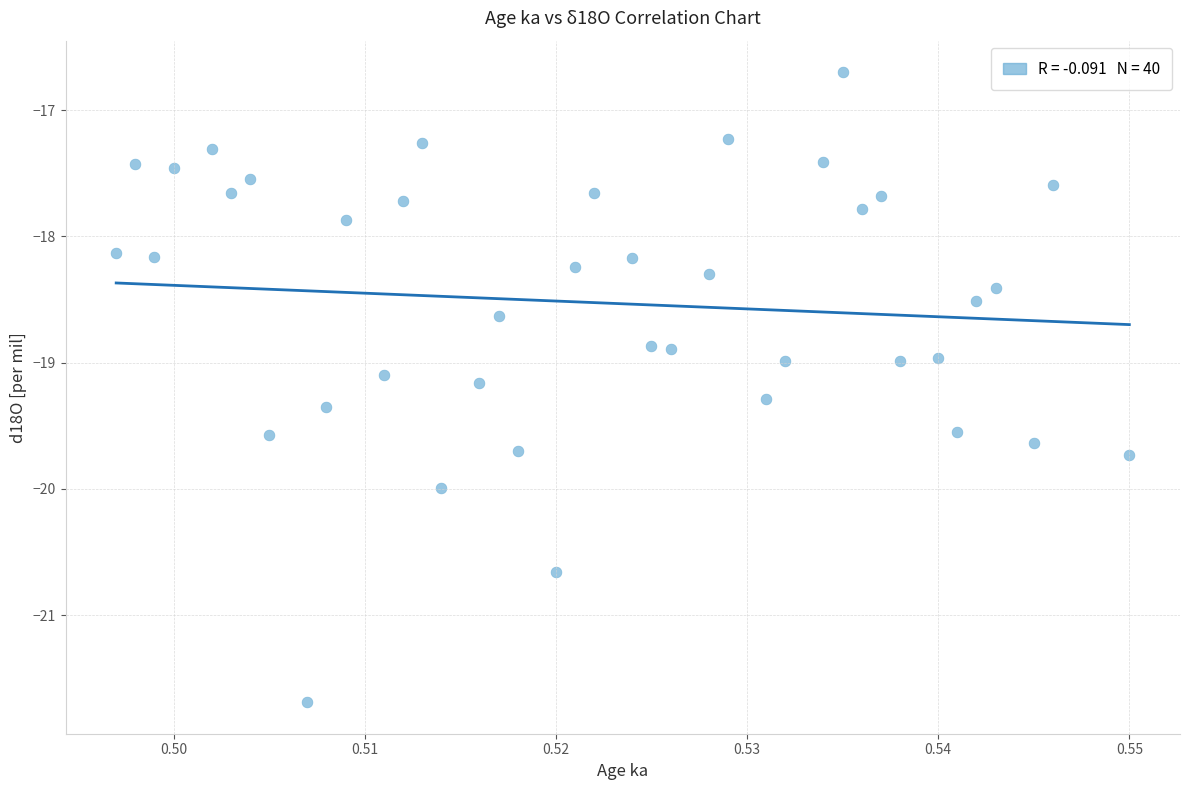

Count the number of points in this scatter plot.

40